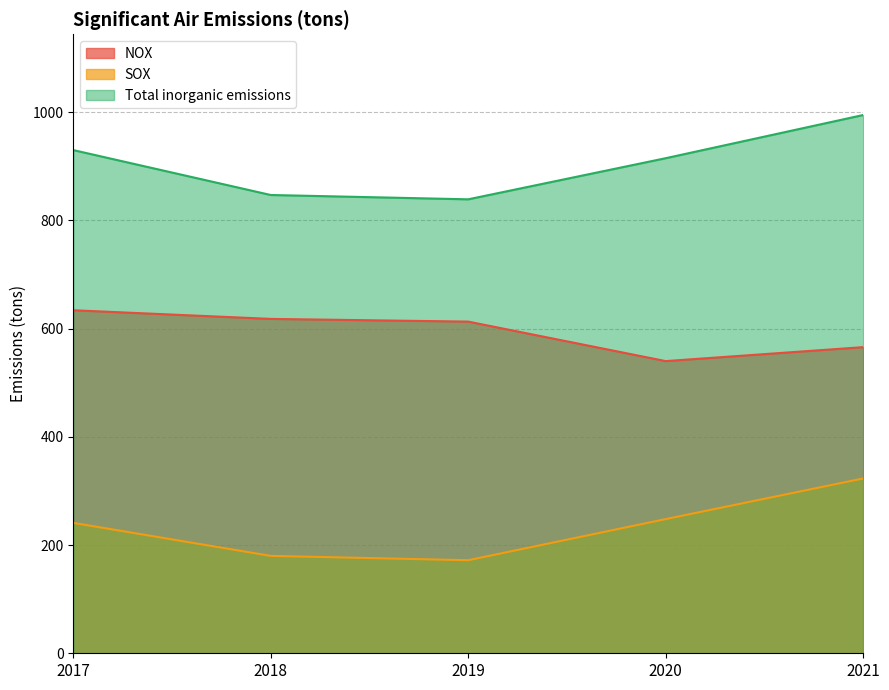

What is the minimum value for NOX?

540.0